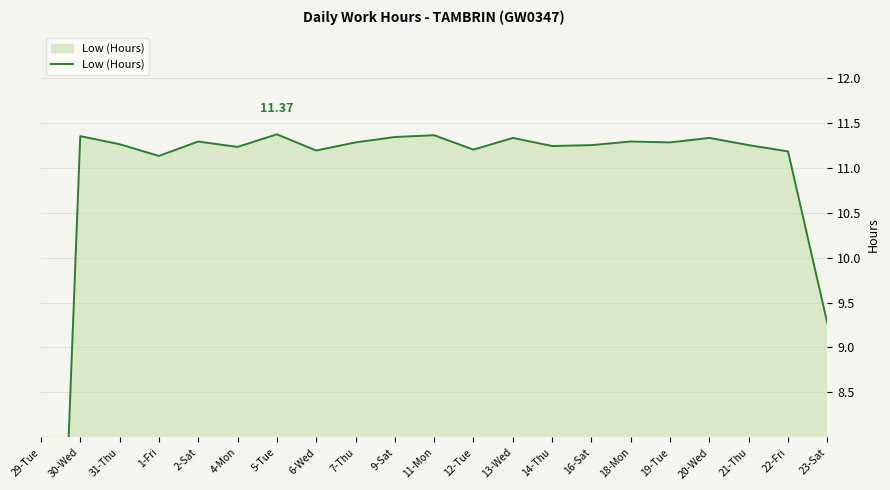

What is the label of the 9th point from the right?

13-Wed